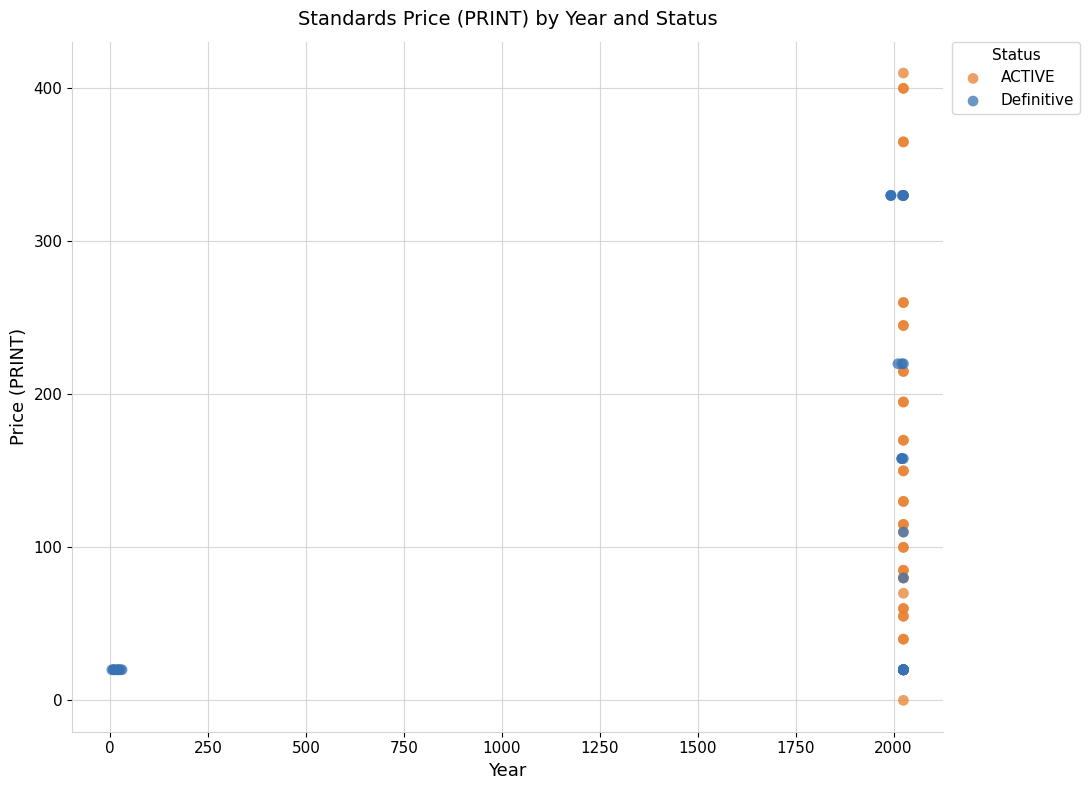

Which series contains the lowest Y value?

ACTIVE